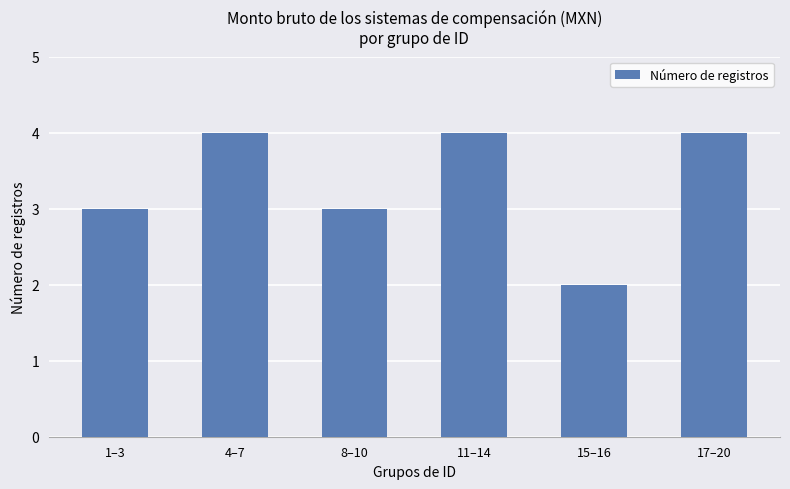

Does the chart contain stacked bars?

No